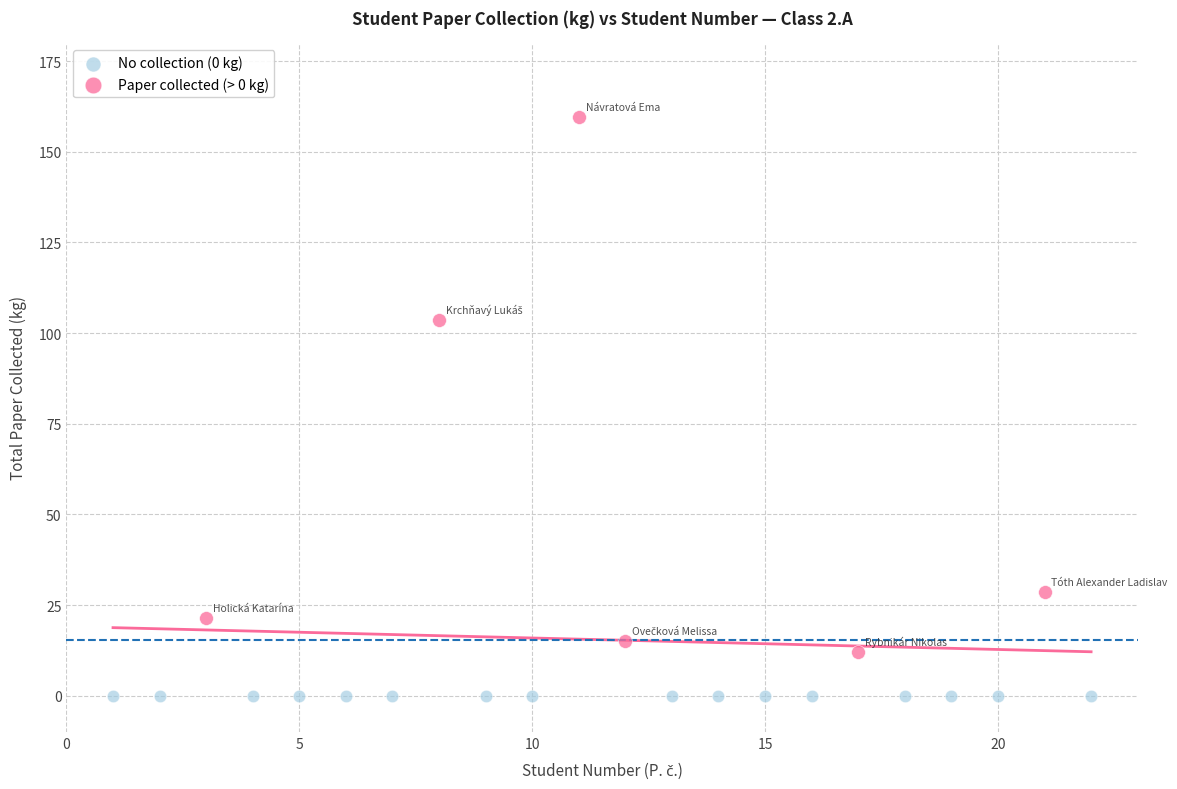

Which series contains the lowest Y value?

No collection (0 kg)